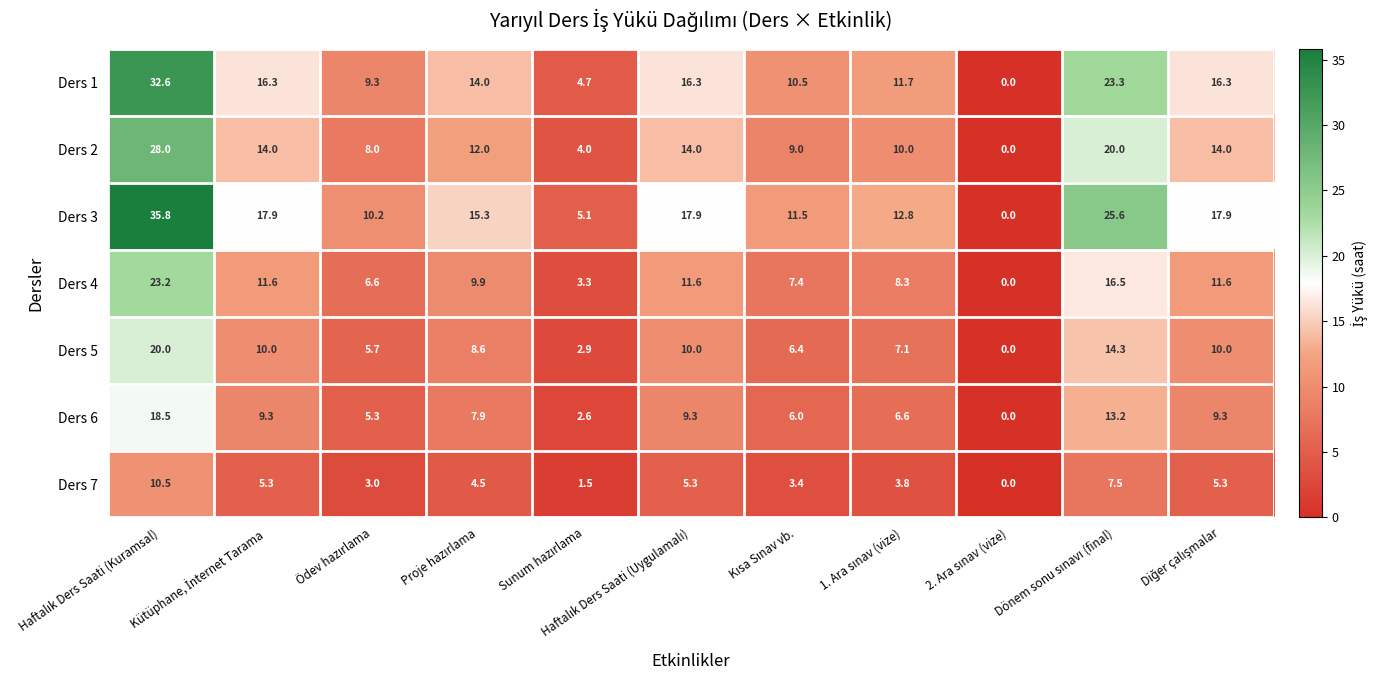

What is the sum of all Ders 5 values?

95.0